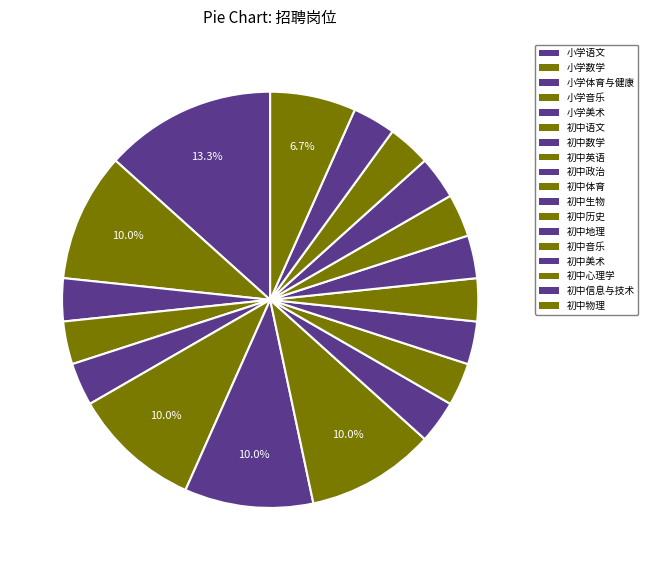

How many slices are in this pie chart?

18